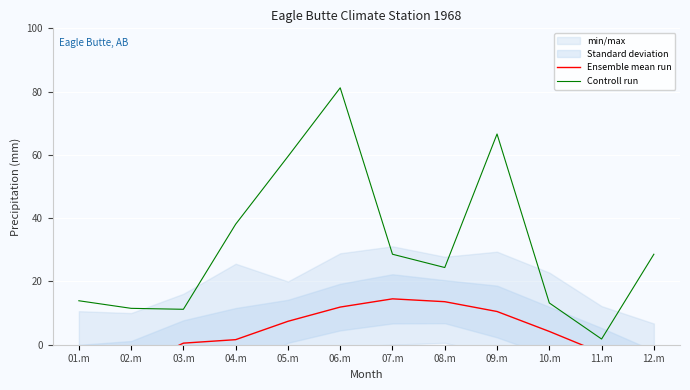

True or false: Ensemble mean run and Controll run intersect in this chart.

False